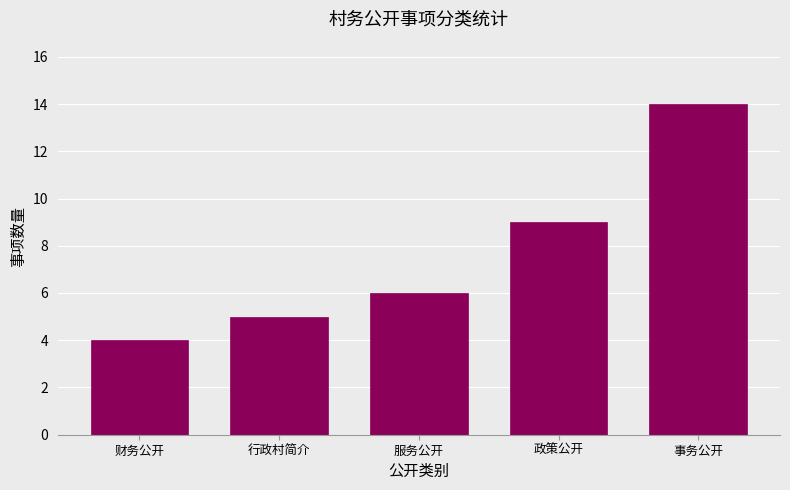

Reading left to right, what are all the values shown in this chart?

4	5	6	9	14